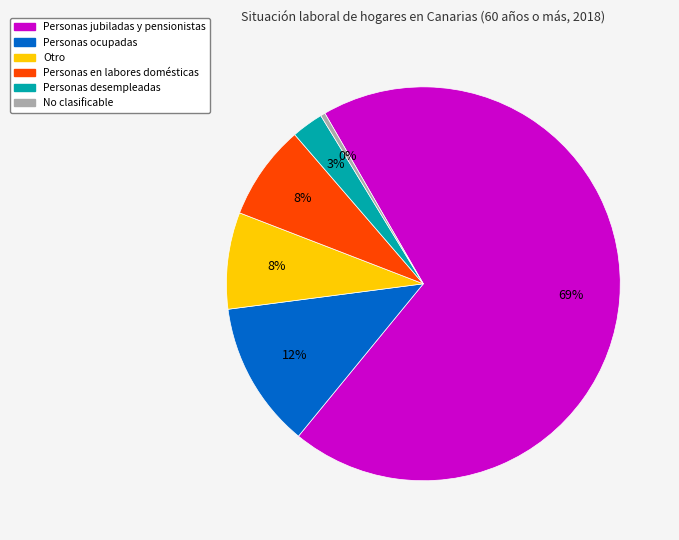

Is Personas jubiladas y pensionistas the majority of the pie?

Yes